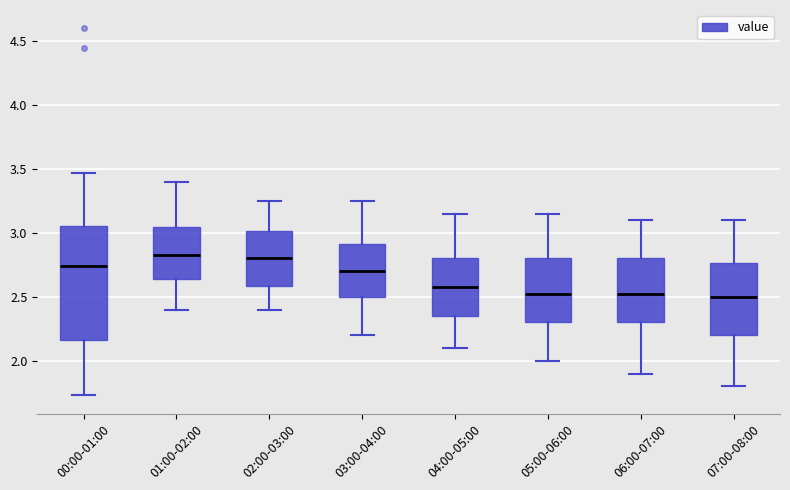

Reading left to right, transcribe this box plot: for each box, give where its median line is, the range the box spans, and where its two whiskers end, as read against the y-axis. The values are not printed on the chart, so give them approximately, as read against the axis.

00:00-01:00: median 2.75, box 2.15 to 3.05, whiskers 1.75 to 3.45
01:00-02:00: median 2.85, box 2.65 to 3.05, whiskers 2.40 to 3.40
02:00-03:00: median 2.80, box 2.60 to 3.00, whiskers 2.40 to 3.25
03:00-04:00: median 2.70, box 2.50 to 2.90, whiskers 2.20 to 3.25
04:00-05:00: median 2.60, box 2.35 to 2.80, whiskers 2.10 to 3.15
05:00-06:00: median 2.55, box 2.30 to 2.80, whiskers 2.00 to 3.15
06:00-07:00: median 2.55, box 2.30 to 2.80, whiskers 1.90 to 3.10
07:00-08:00: median 2.50, box 2.20 to 2.75, whiskers 1.80 to 3.10